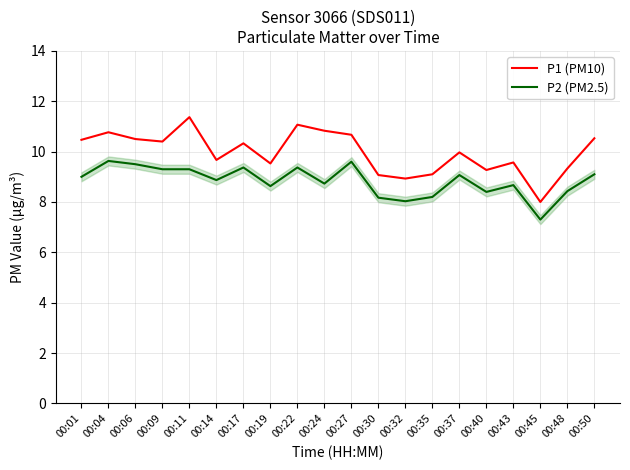

The value of P1 (PM10) at 00:50 is 17.8. True or false?

False